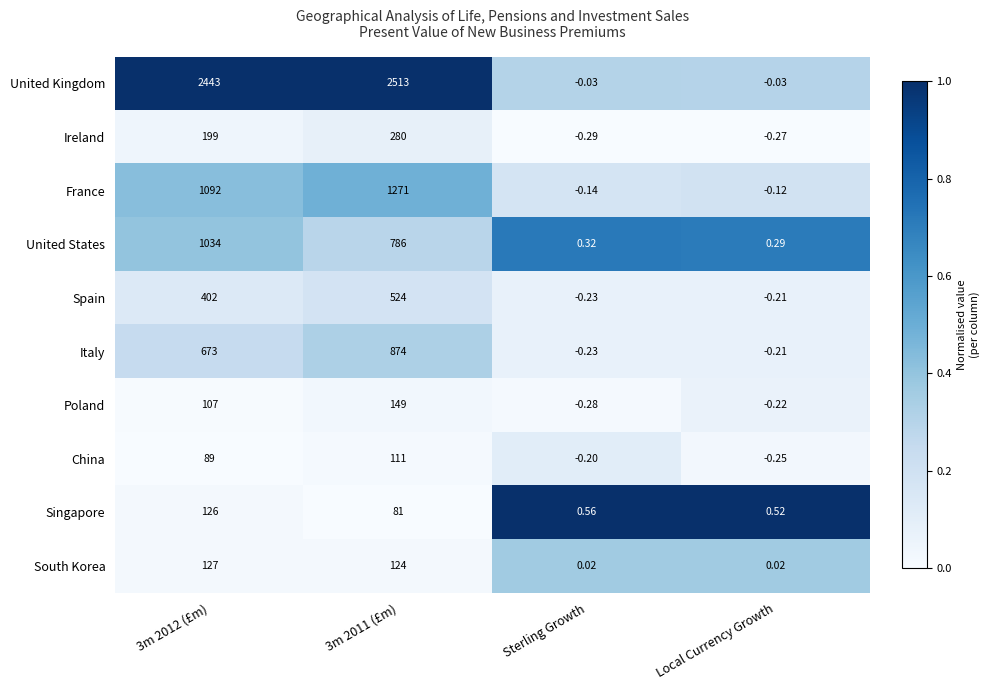

Between 3m 2011 (£m) and Local Currency Growth, which series saw the biggest shift?

United Kingdom